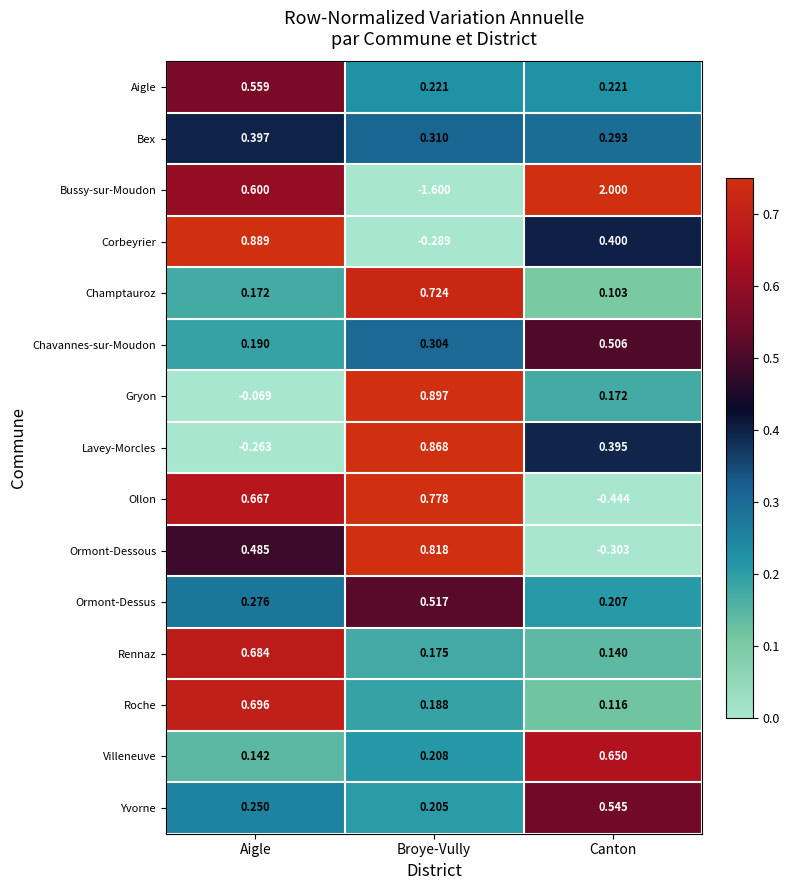

Which category has the lowest value in the Bussy-sur-Moudon series?

Broye-Vully